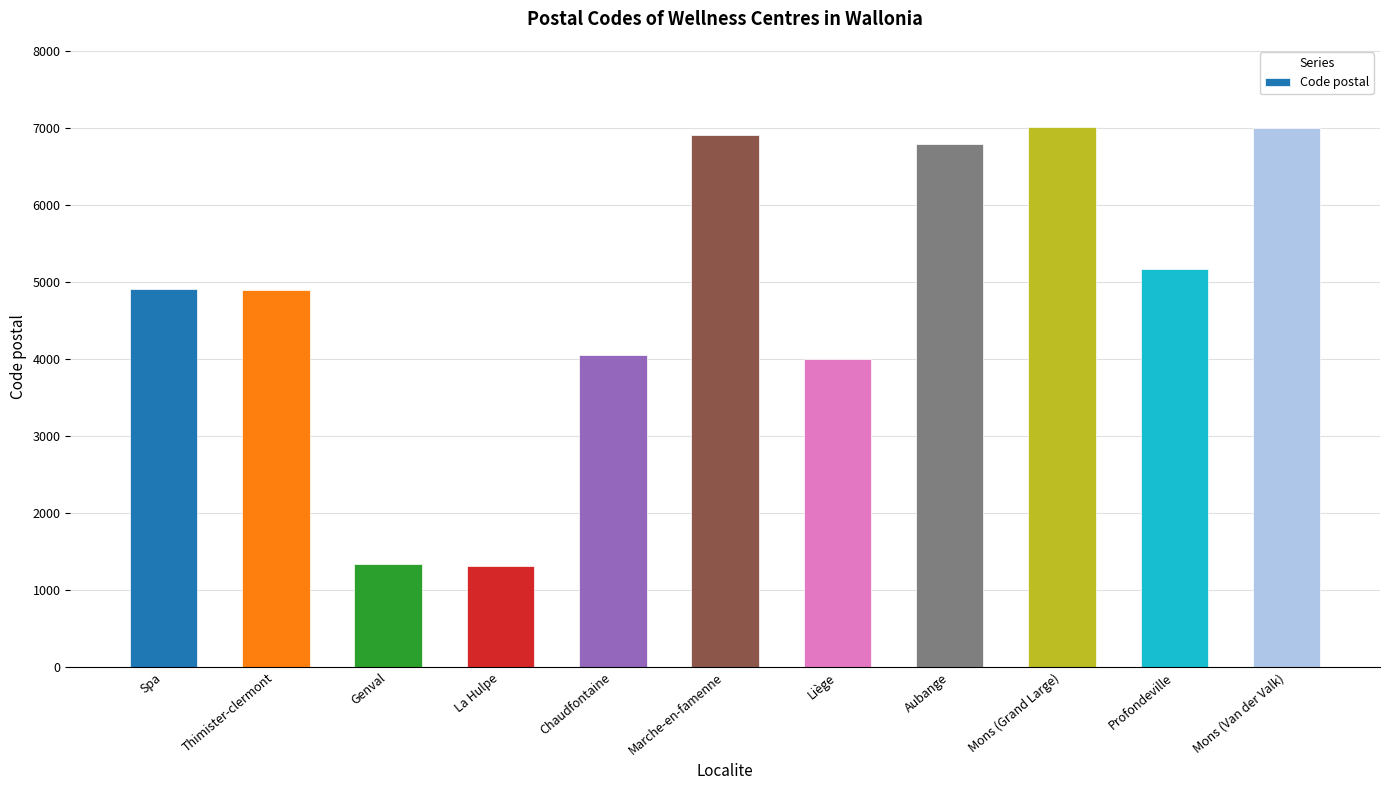

What is the approximate value at Marche-en-famenne?

6900